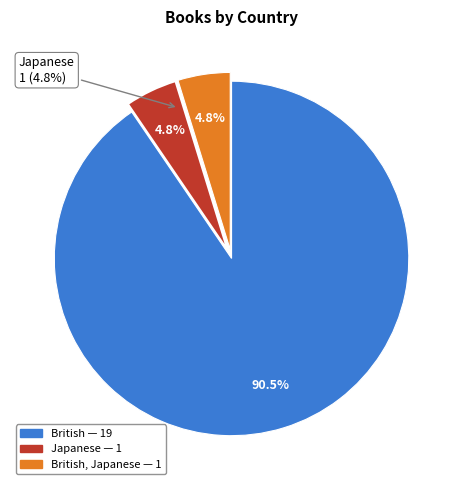

Does British, Japanese represent more than half of the total?

No